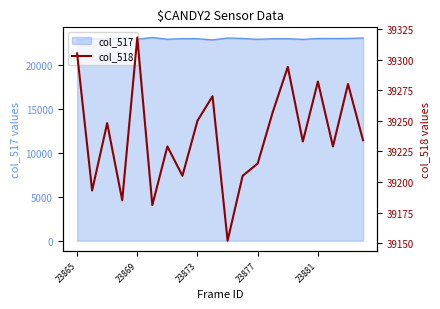

The value at 15 is 65746. True or false?

False